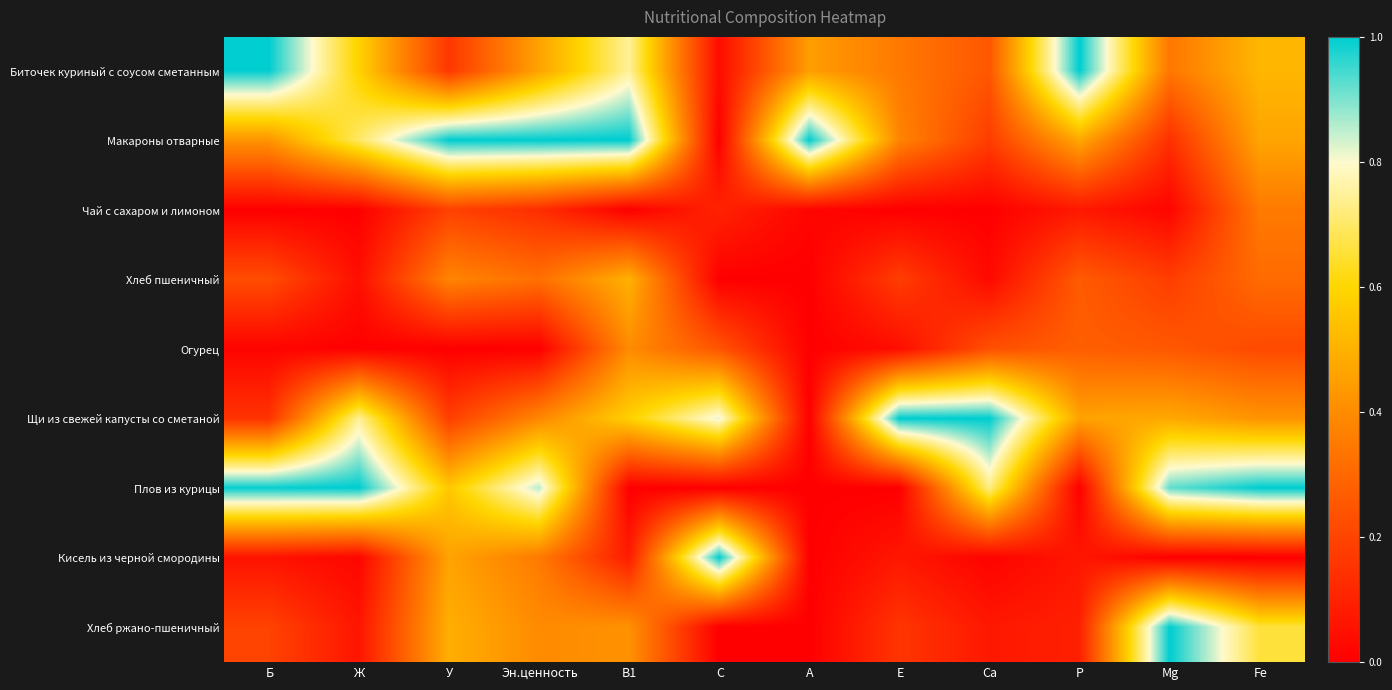

At Е, list the series in order from largest to smallest.

Щи из свежей капусты со сметаной, Макароны отварные, Биточек куриный с соусом сметанным, Хлеб пшеничный, Хлеб ржано-пшеничный, Кисель из черной смородины, Огурец, Чай с сахаром и лимоном, Плов из курицы